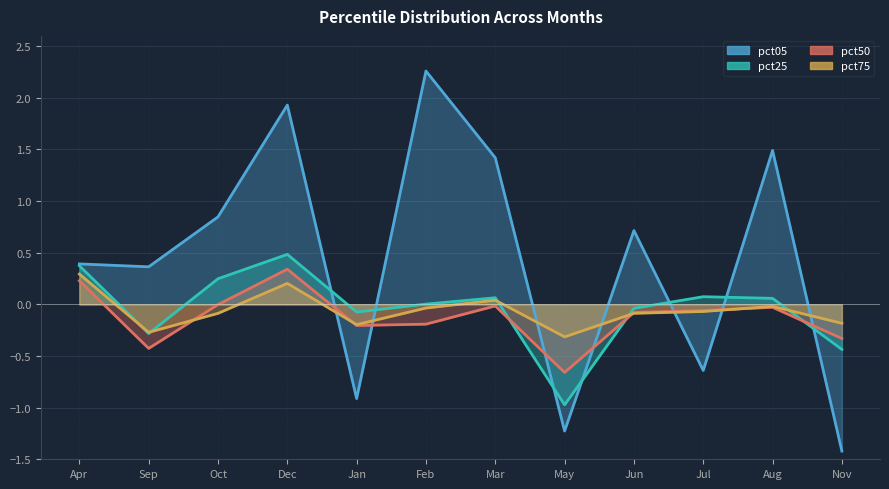

True or false: pct05 has a value of 0.6 at Mar.

False